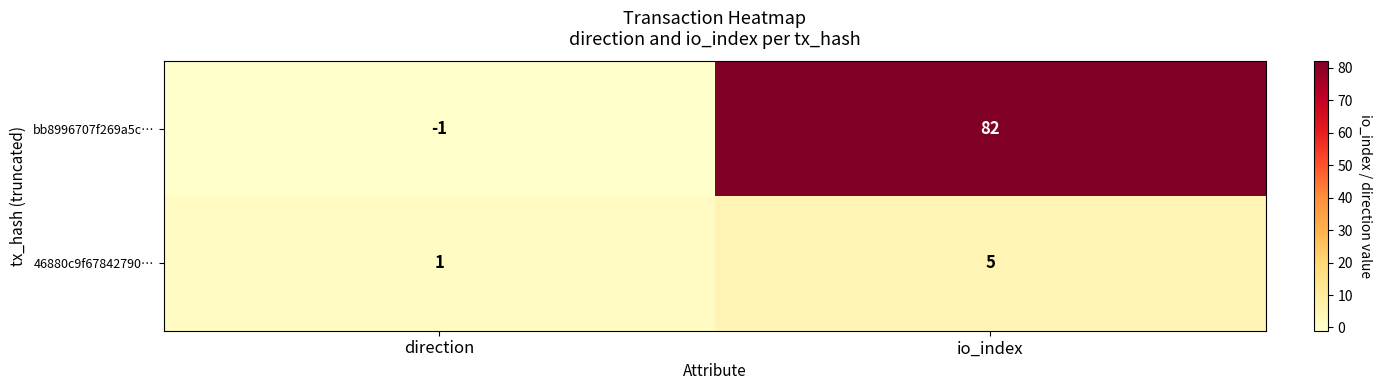

Which series has the widest spread of values?

bb8996707f269a5c…